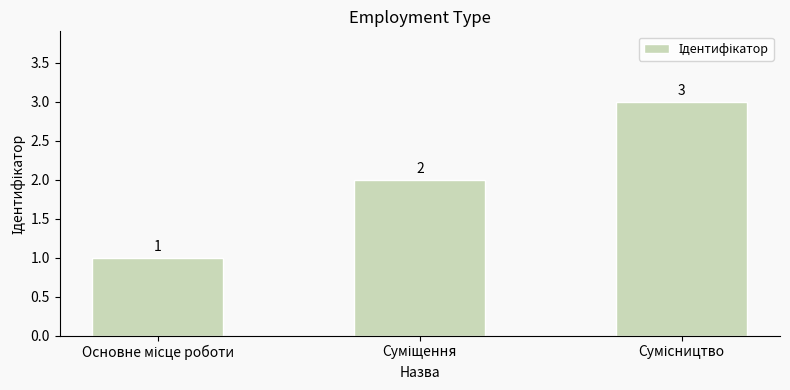

Count the values in the range 1 to 3.

3